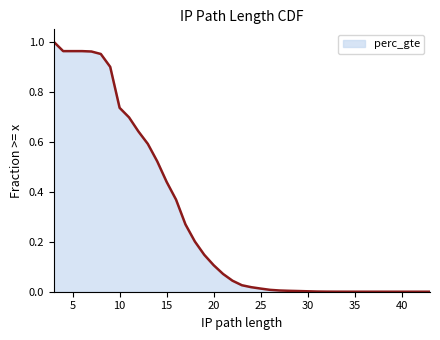

What is the greatest value displayed?

1.0